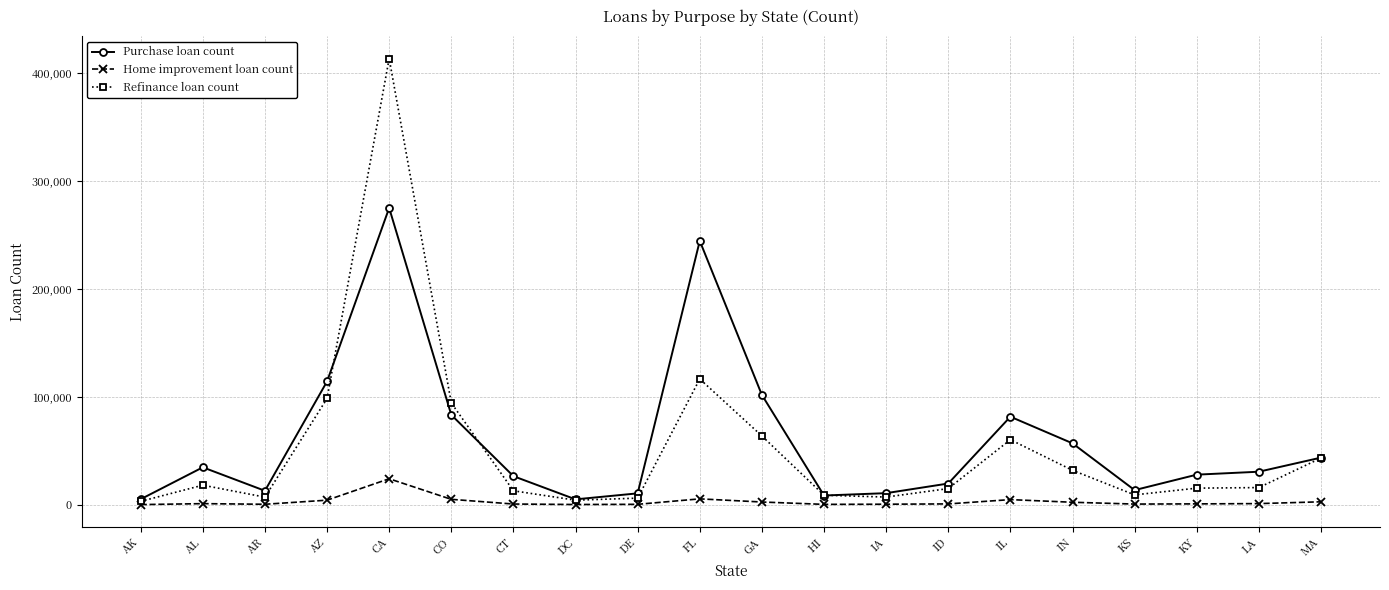

What is the maximum value shown in the chart?

413677